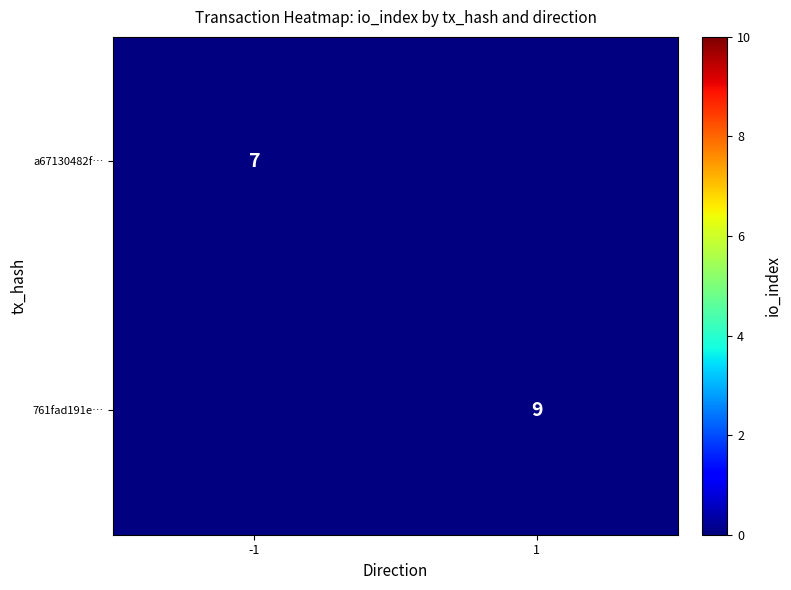

The 761fad191e… series shows 5 at 1. True or false?

False